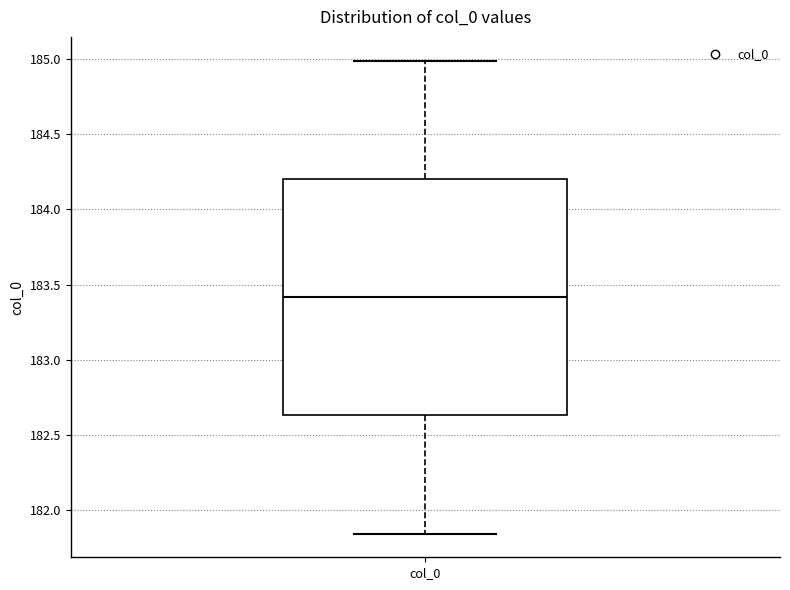

Where does the median line of the box for col_0 sit on the y-axis? The values are not printed on the chart, so give them approximately, as read against the axis.

183.40